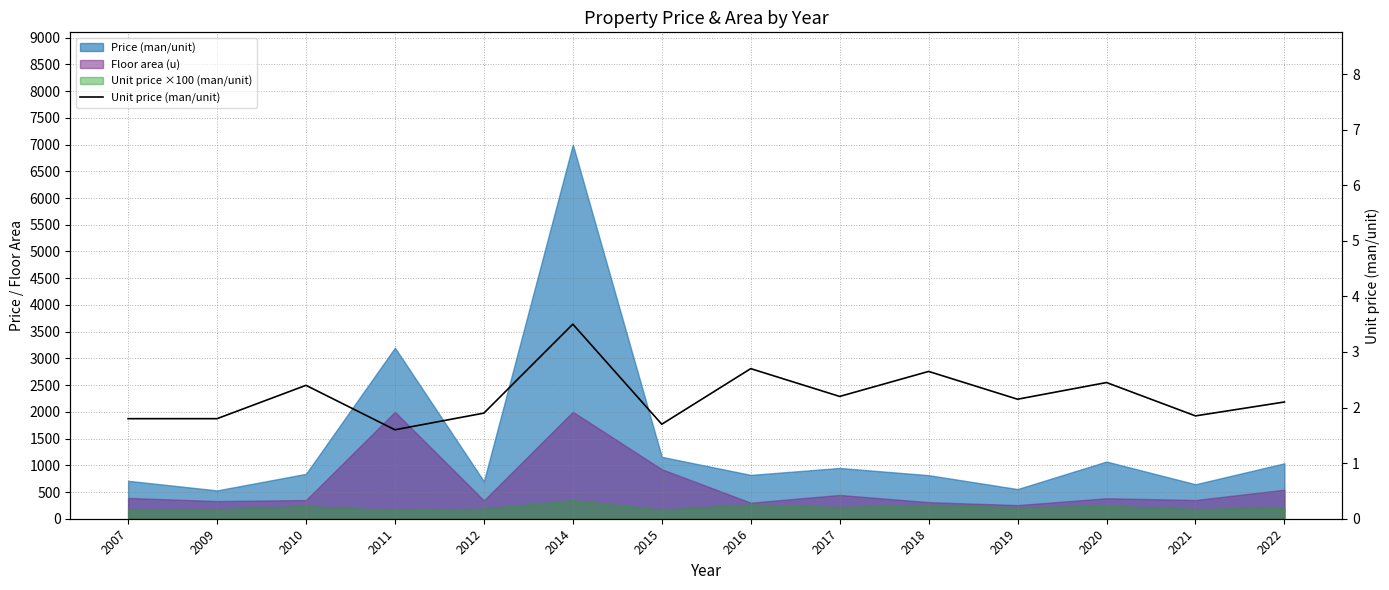

What is the difference between the maximum and minimum values?

1.9